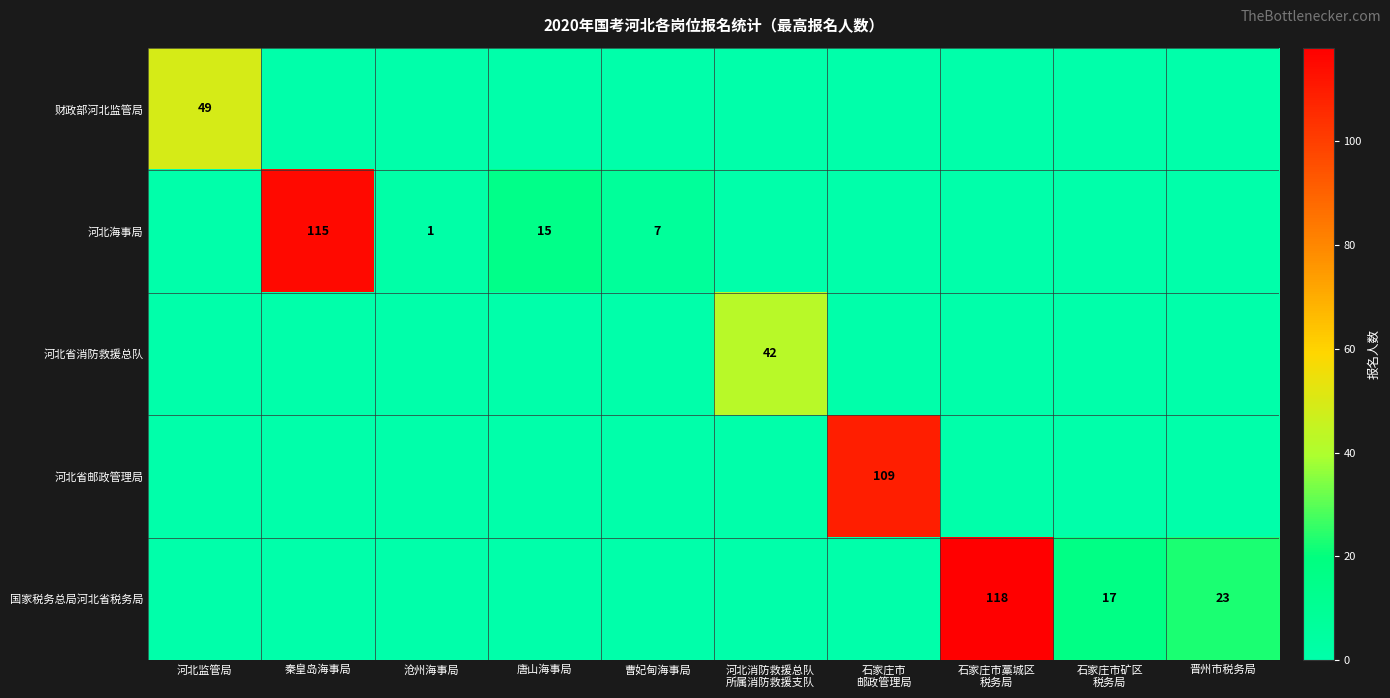

What is the average value of the 河北海事局 series?

14